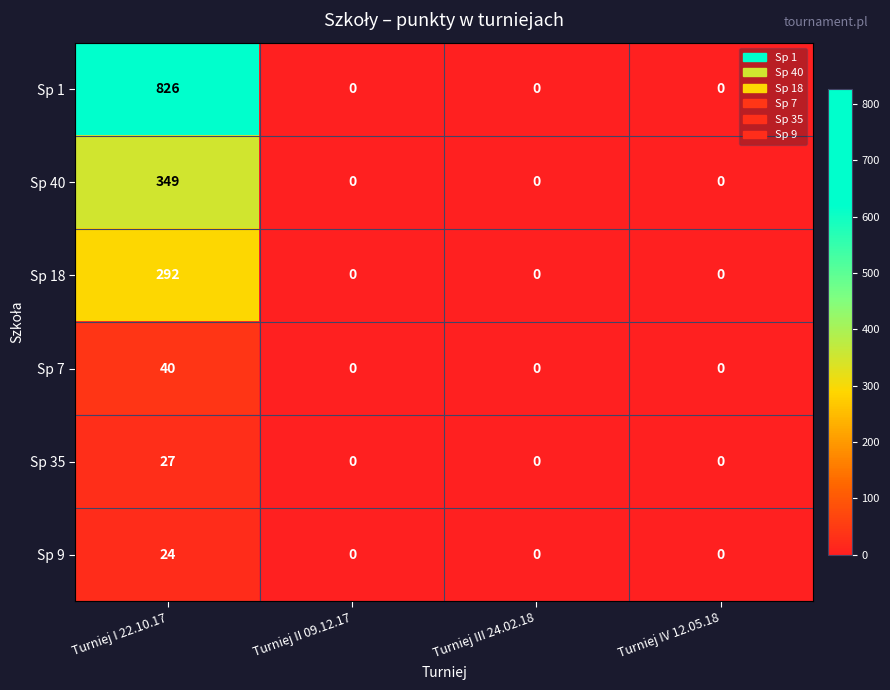

Rank the series by their maximum value, from highest to lowest.

Sp 1, Sp 40, Sp 18, Sp 7, Sp 35, Sp 9